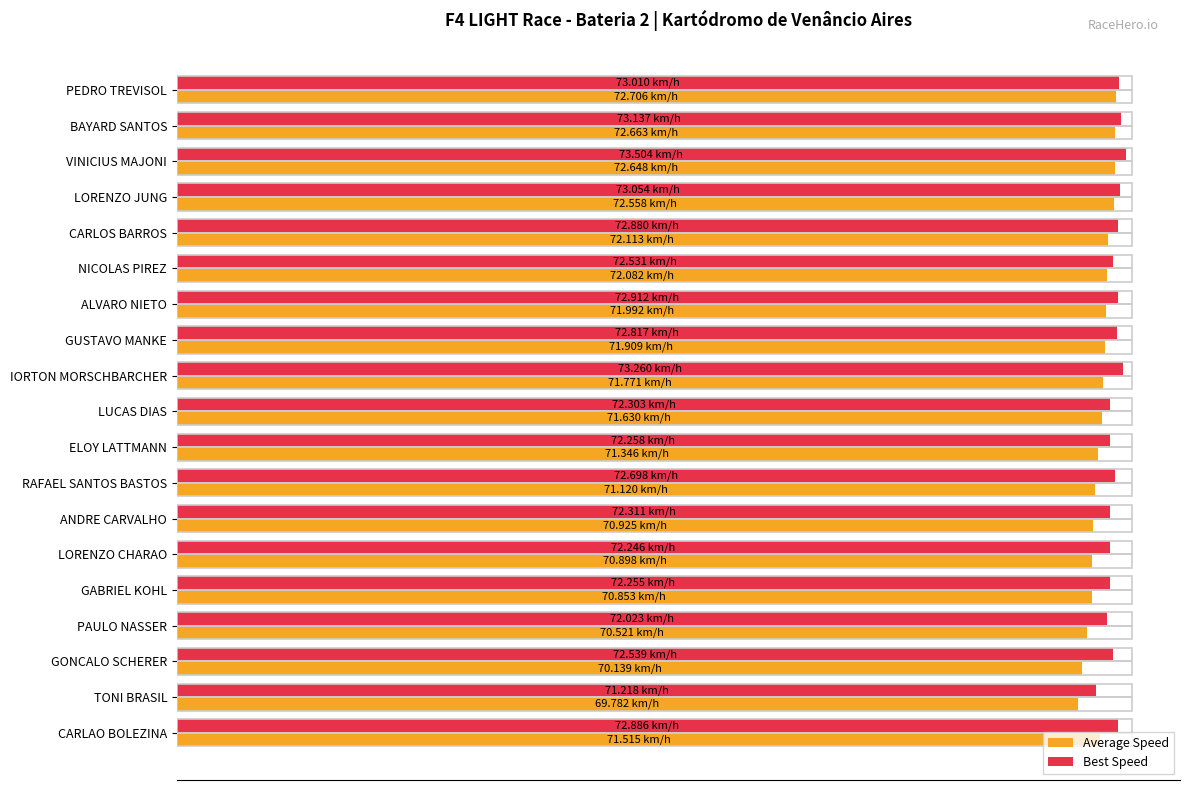

What are all the series names shown in the legend?

Average Speed, Best Speed